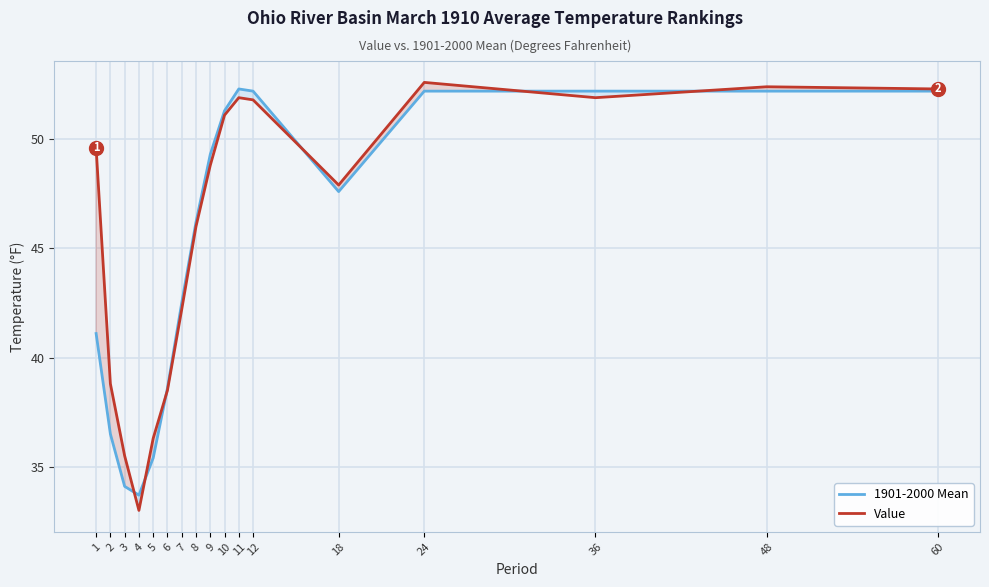

Between 18 and 2, which is larger?

18